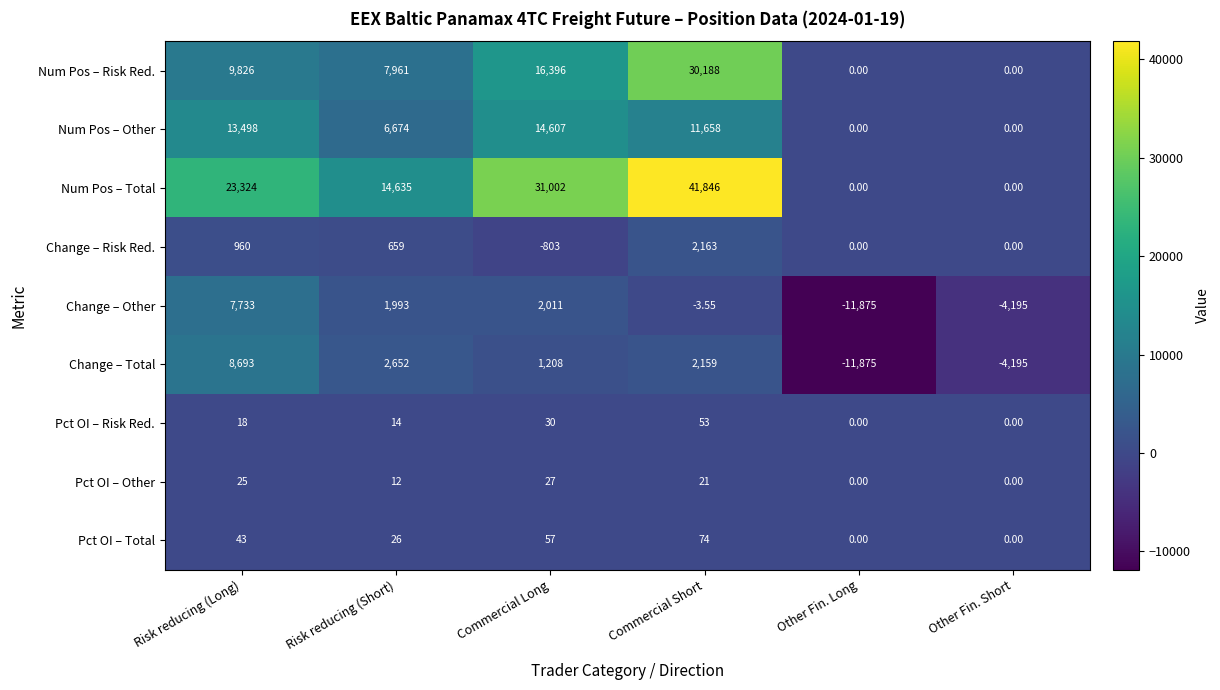

Rank the series at Risk reducing (Long) from lowest to highest value.

Pct OI – Risk Red., Pct OI – Other, Pct OI – Total, Change – Risk Red., Change – Other, Change – Total, Num Pos – Risk Red., Num Pos – Other, Num Pos – Total